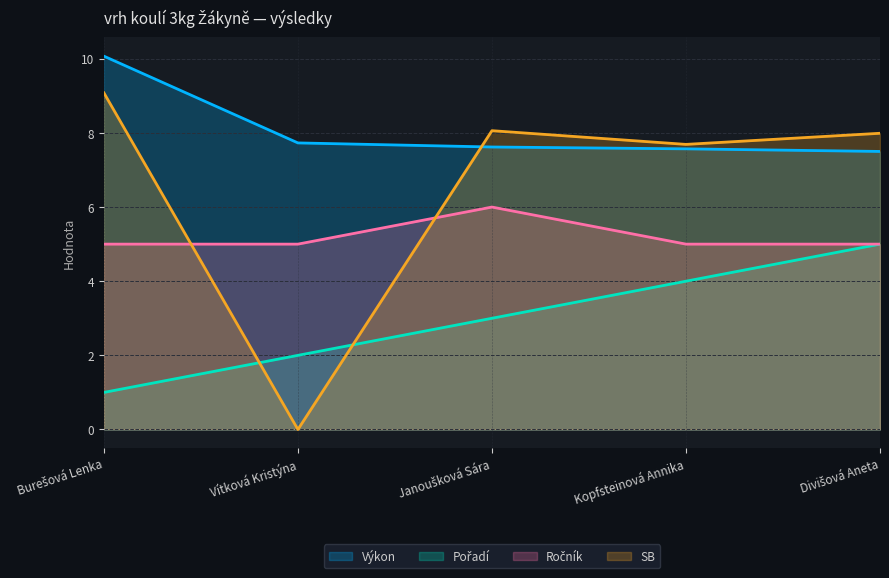

Where is Ročník nearest to the value 5?

Burešová Lenka